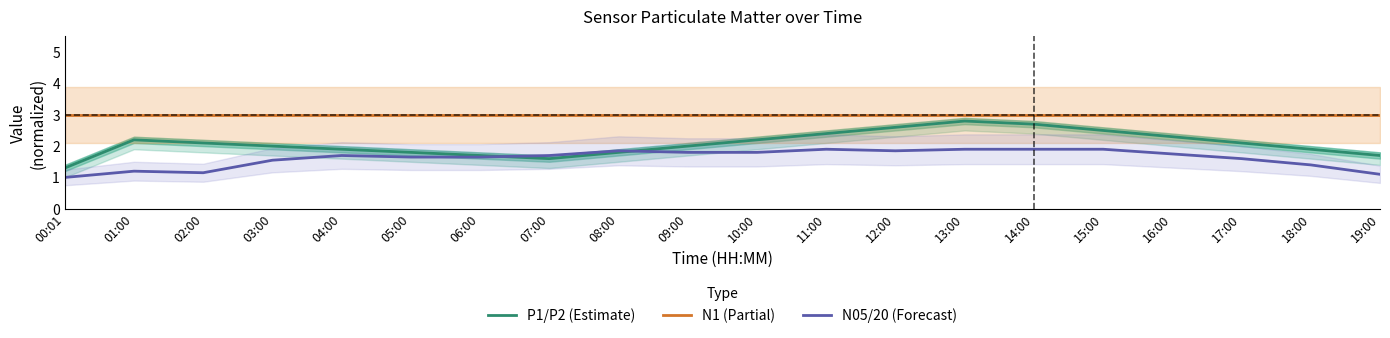

Is it true that N05/20 (Forecast) equals 1.9 at 08:00?

True